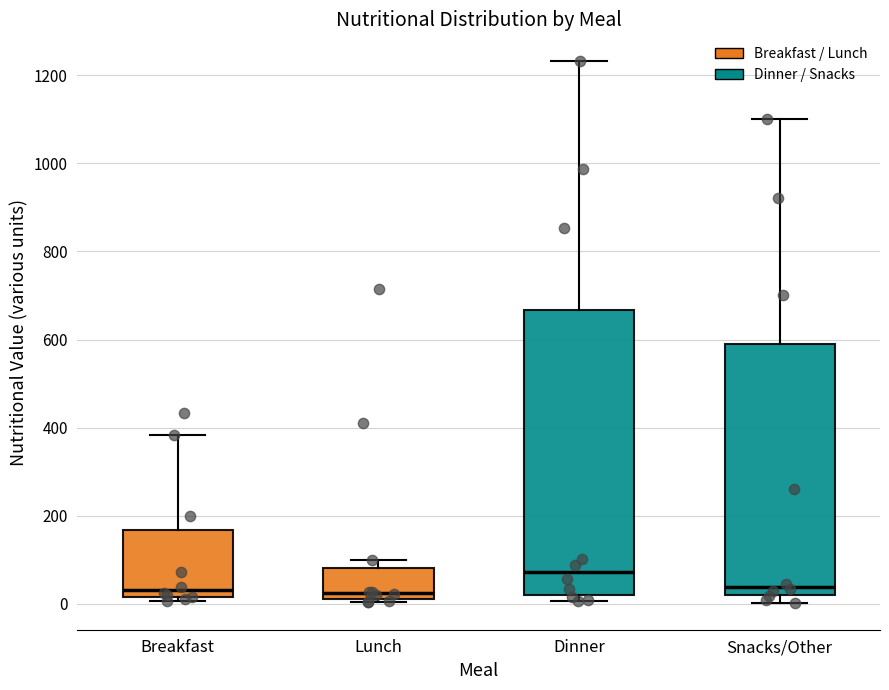

Which box is the tallest, from its lower edge to its upper edge?

Dinner